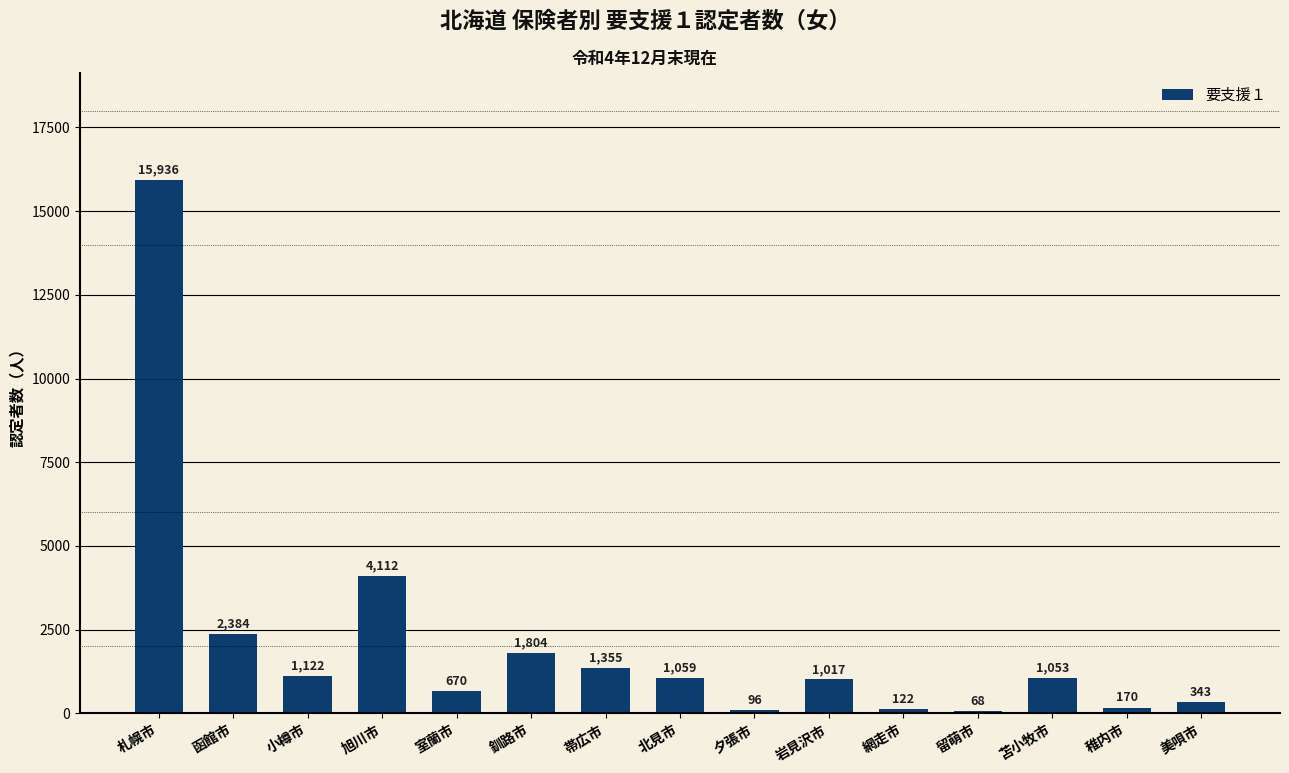

Count the number of categories in the chart.

15